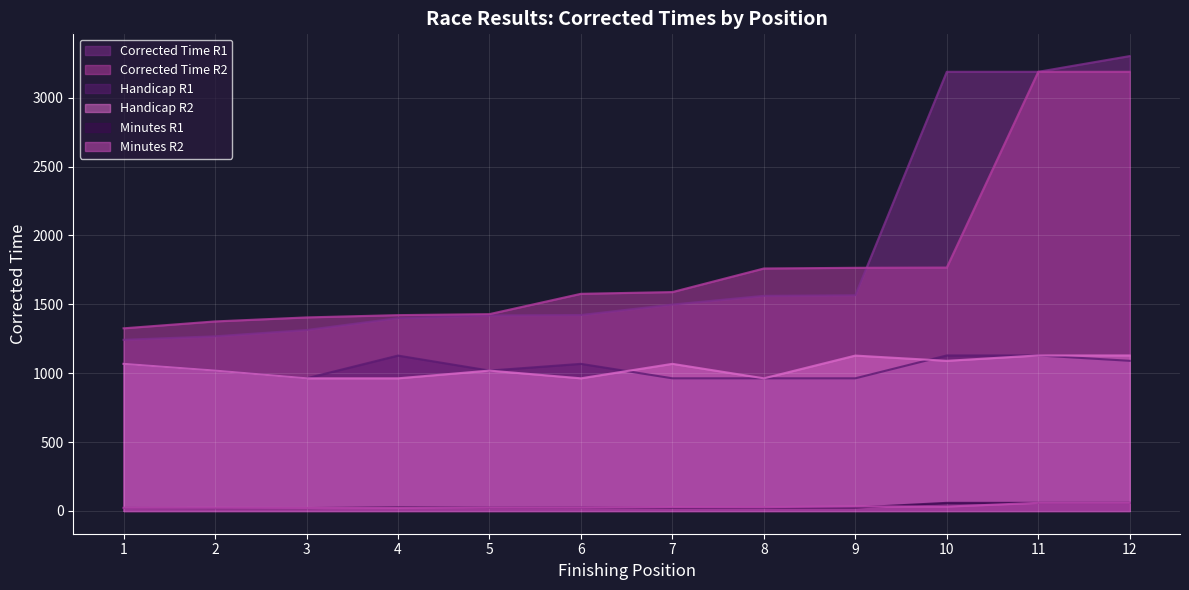

Which has a higher value, 7 or 2?

7